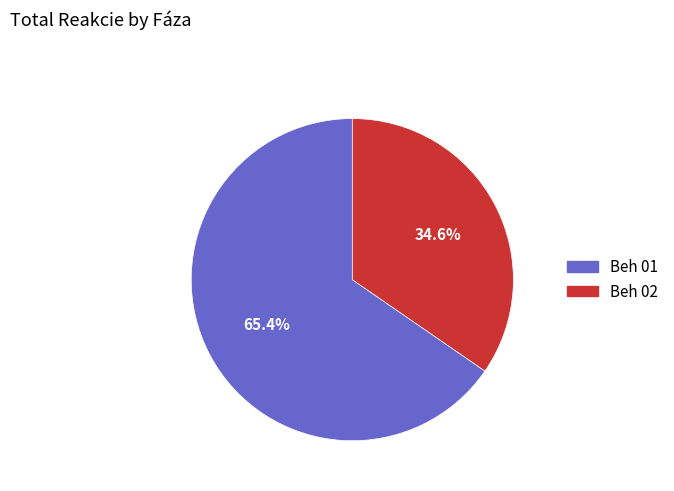

Is Beh 01 the majority of the pie?

Yes